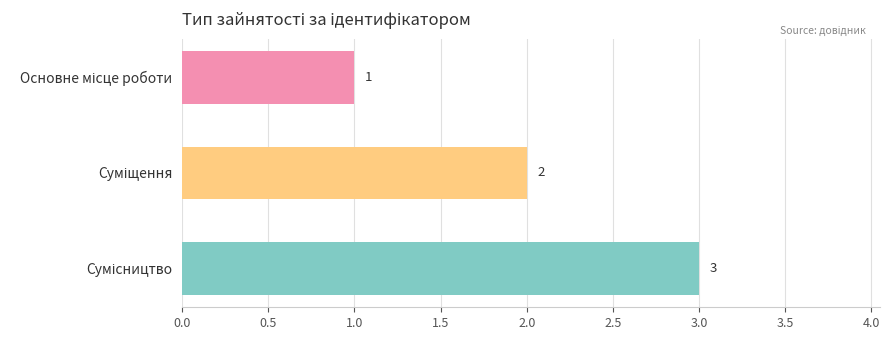

What is the sum of all values?

6